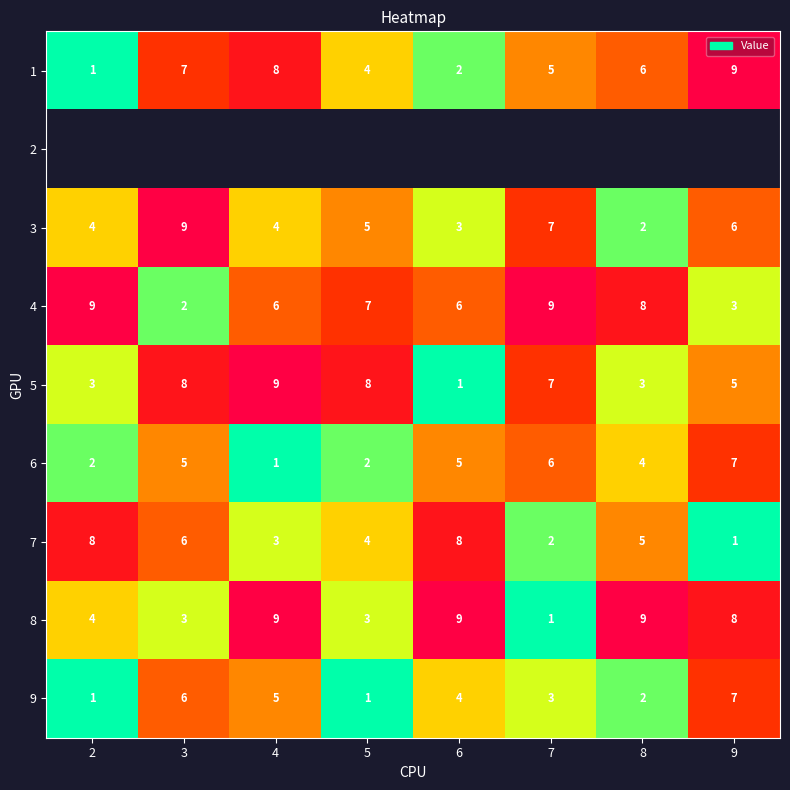

Where does the 1 series first go above 6?

3